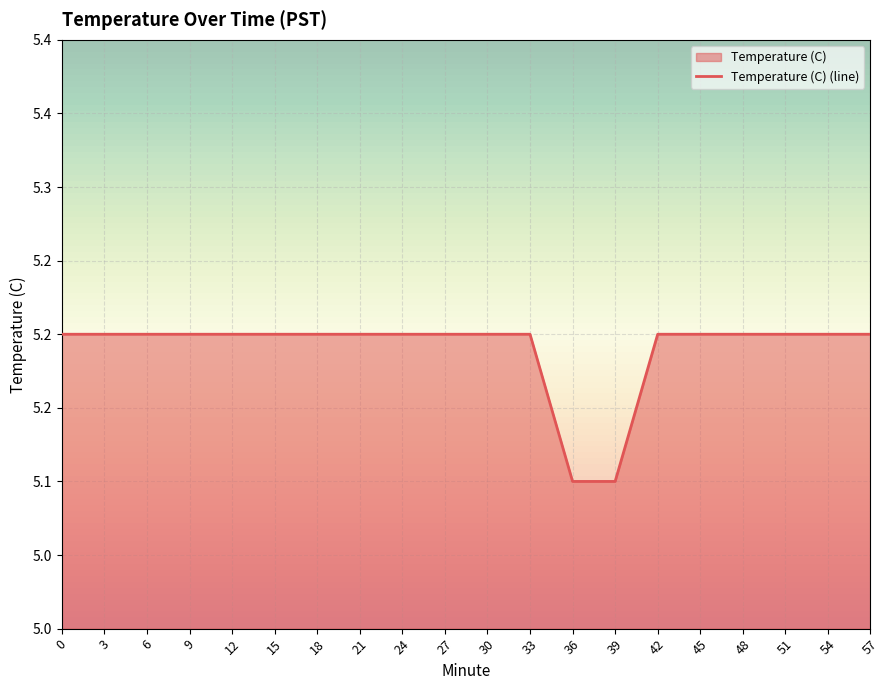

How many lines are shown in the chart?

1